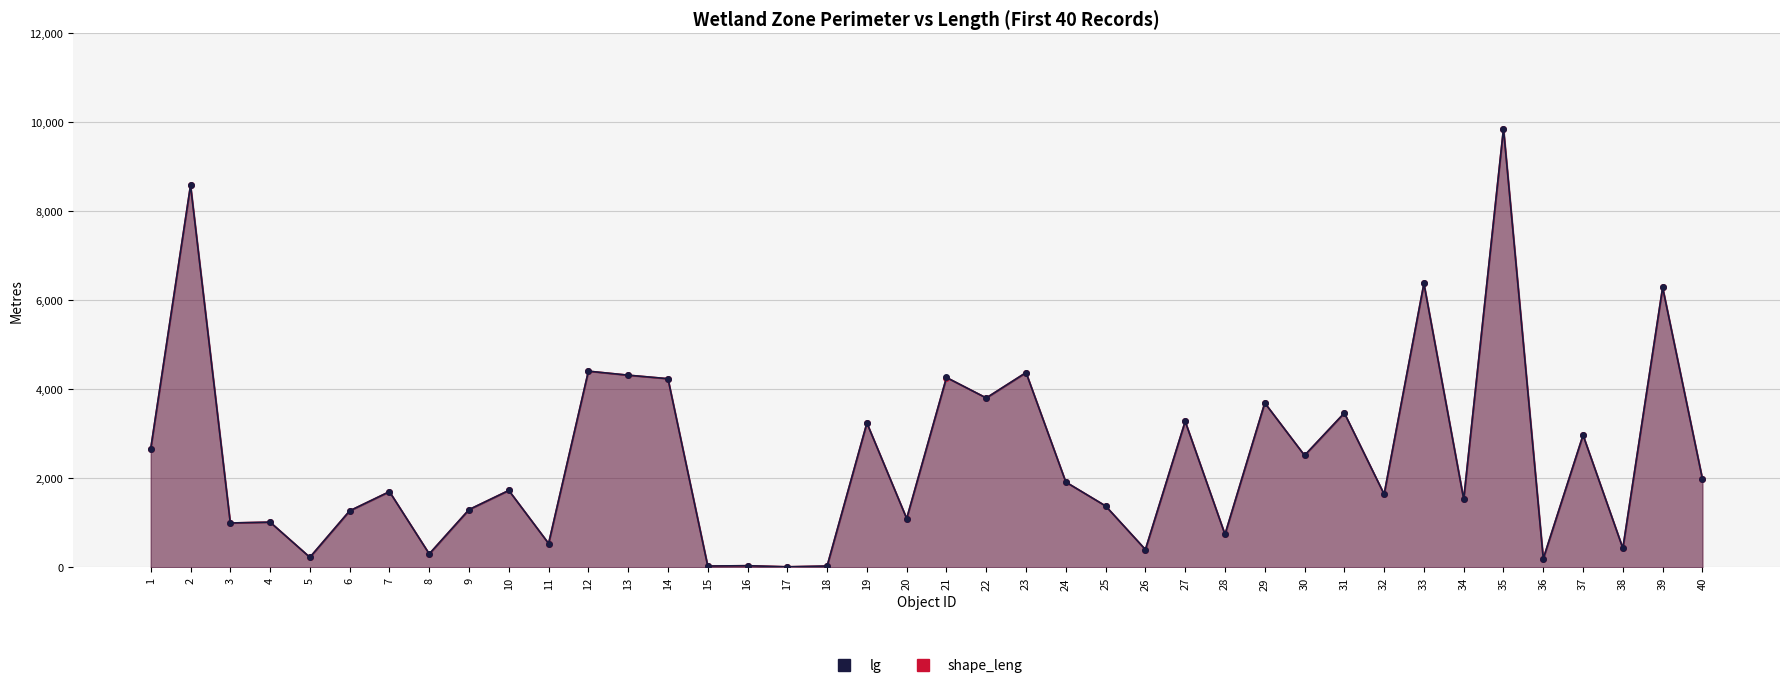

Is it true that shape_leng equals 1561.8 at 3?

False